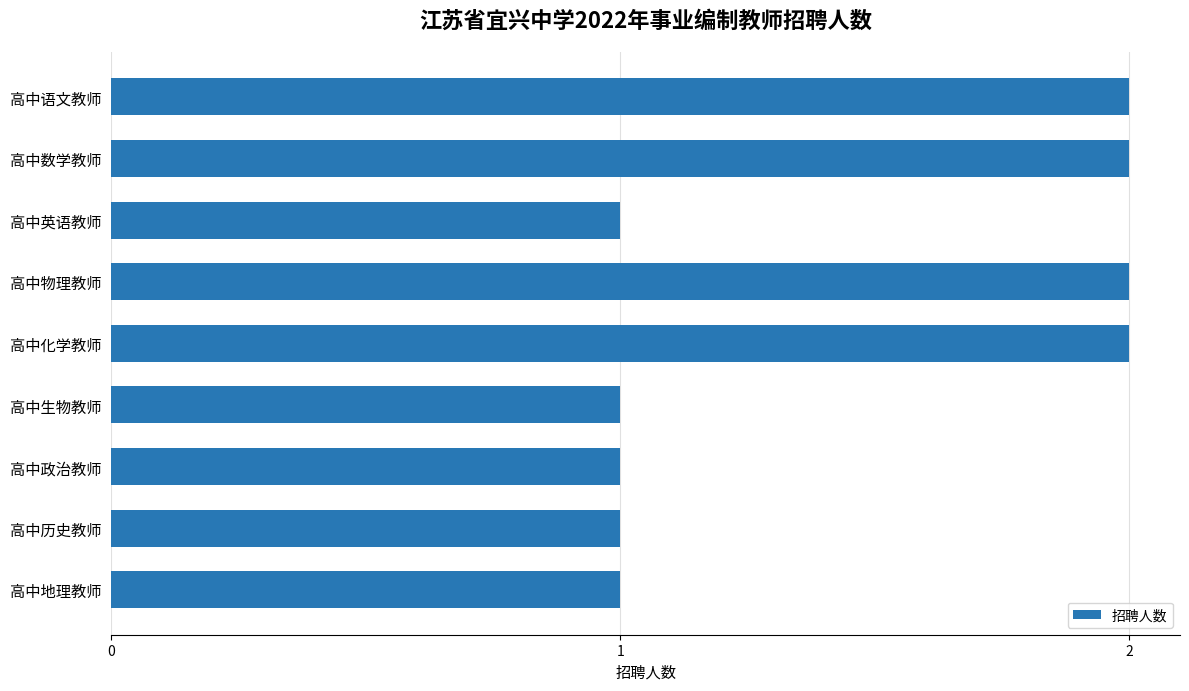

What position from the bottom is 高中语文教师?

9